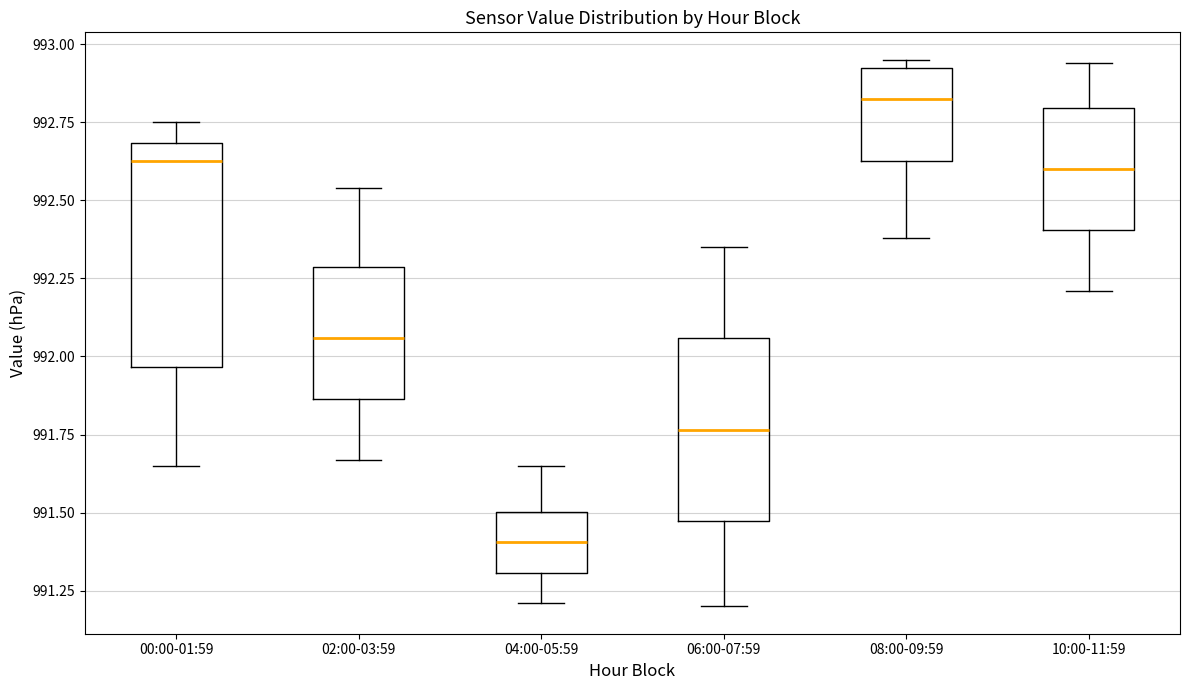

Reading left to right, transcribe this box plot: for each box, give where its median line is, the range the box spans, and where its two whiskers end, as read against the y-axis. The values are not printed on the chart, so give them approximately, as read against the axis.

00:00-01:59: median 992.65, box 991.95 to 992.70, whiskers 991.65 to 992.75
02:00-03:59: median 992.05, box 991.85 to 992.30, whiskers 991.65 to 992.55
04:00-05:59: median 991.40, box 991.30 to 991.50, whiskers 991.20 to 991.65
06:00-07:59: median 991.75, box 991.45 to 992.05, whiskers 991.20 to 992.35
08:00-09:59: median 992.85, box 992.65 to 992.90, whiskers 992.40 to 992.95
10:00-11:59: median 992.60, box 992.40 to 992.80, whiskers 992.20 to 992.95